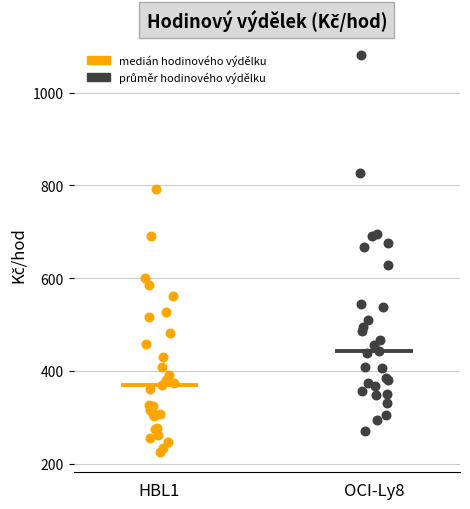

Which series contains the lowest Y value?

medián hodinového výdělku